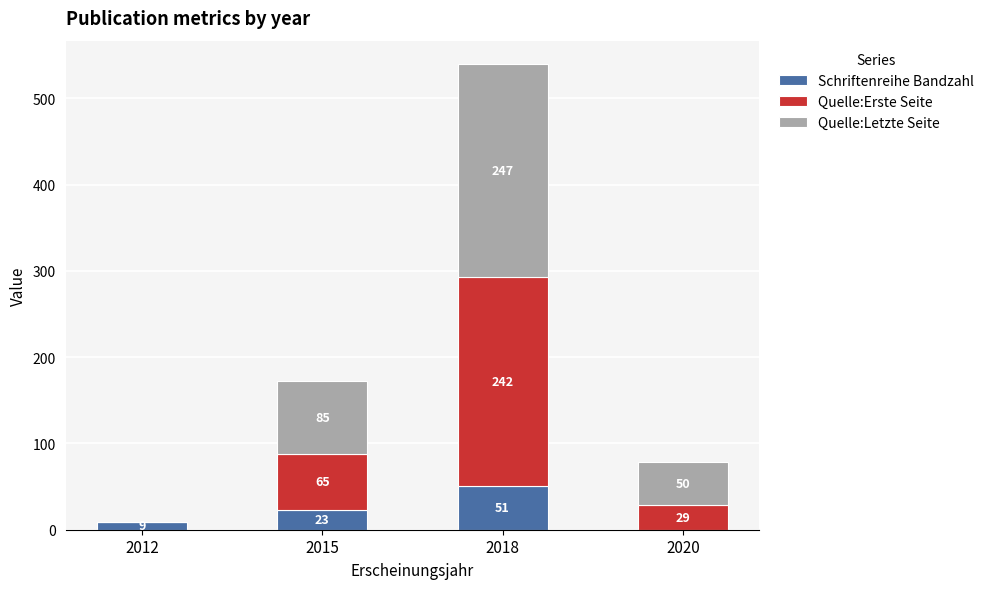

At which category is the sum across all series the highest?

2018